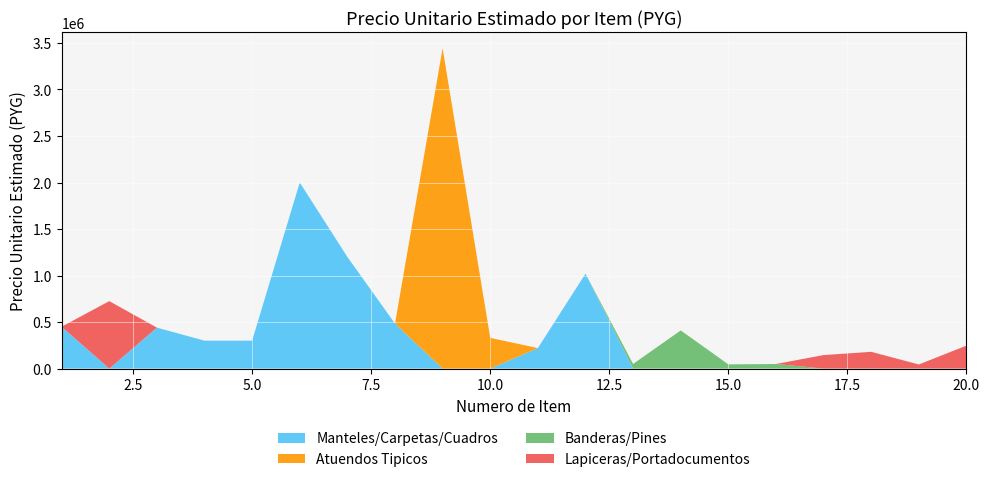

Reading right to left, transcribe all the data shown in this chart.

Souvenirs tipicos: 246500	44000	180000	145000	49000	45000	410000	49333	1020000	220000	330000	3442333	483333	1200000	2000000	300000	300000	440000	725000	450000
Precio estimado: 246500	44000	180000	145000	49000	45000	410000	49333	1020000	220000	330000	3442333	483333	1200000	2000000	300000	300000	440000	725000	450000